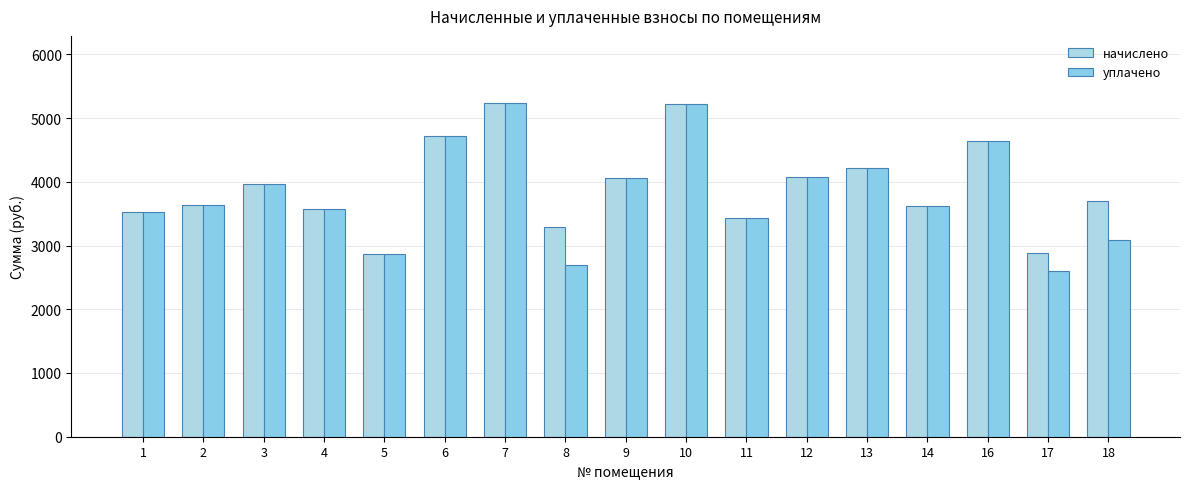

Are the bars grouped side by side (vs. stacked)?

Yes